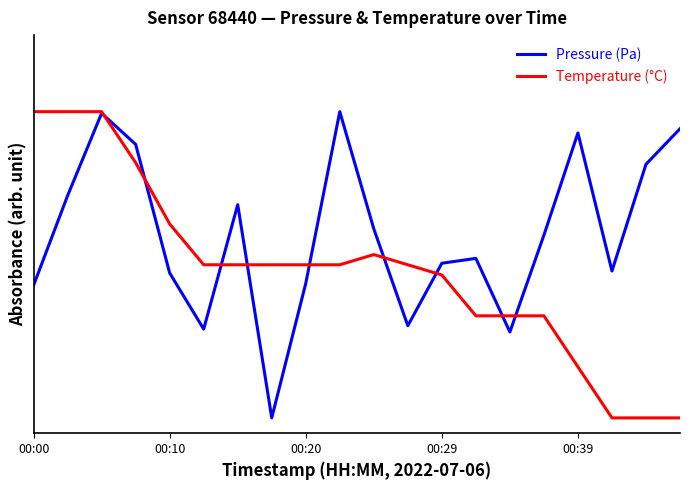

At which label is Pressure (Pa) closest to 0?

7